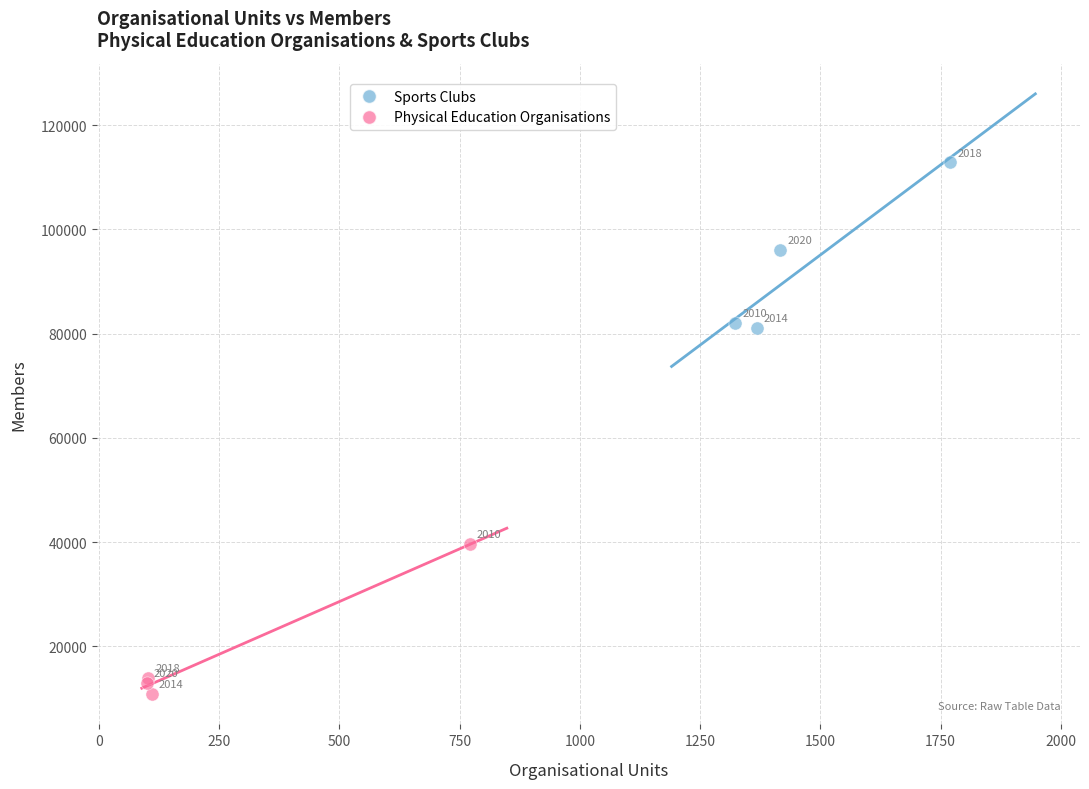

Which series has the largest Y range (max minus min)?

Sports Clubs